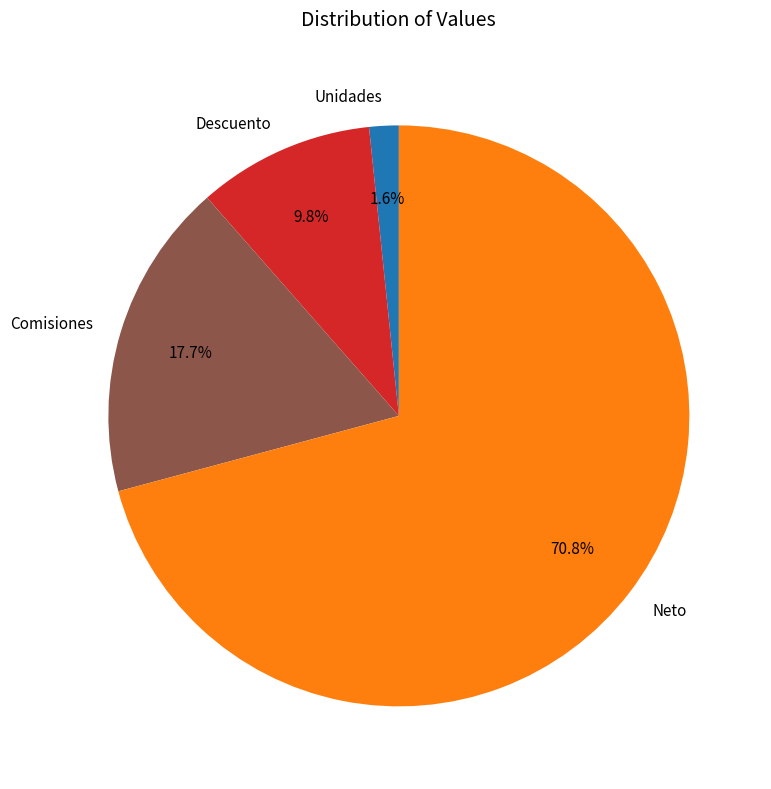

Is there a majority slice in this chart?

Yes